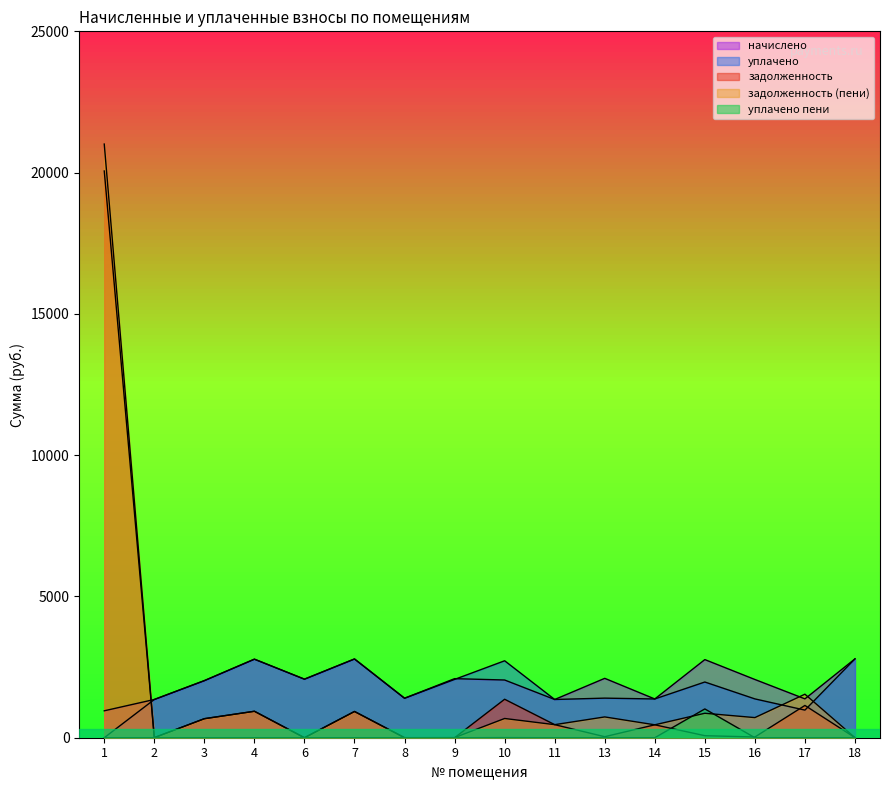

Where do задолженность (пени) and уплачено пени first cross each other?

14 and 15